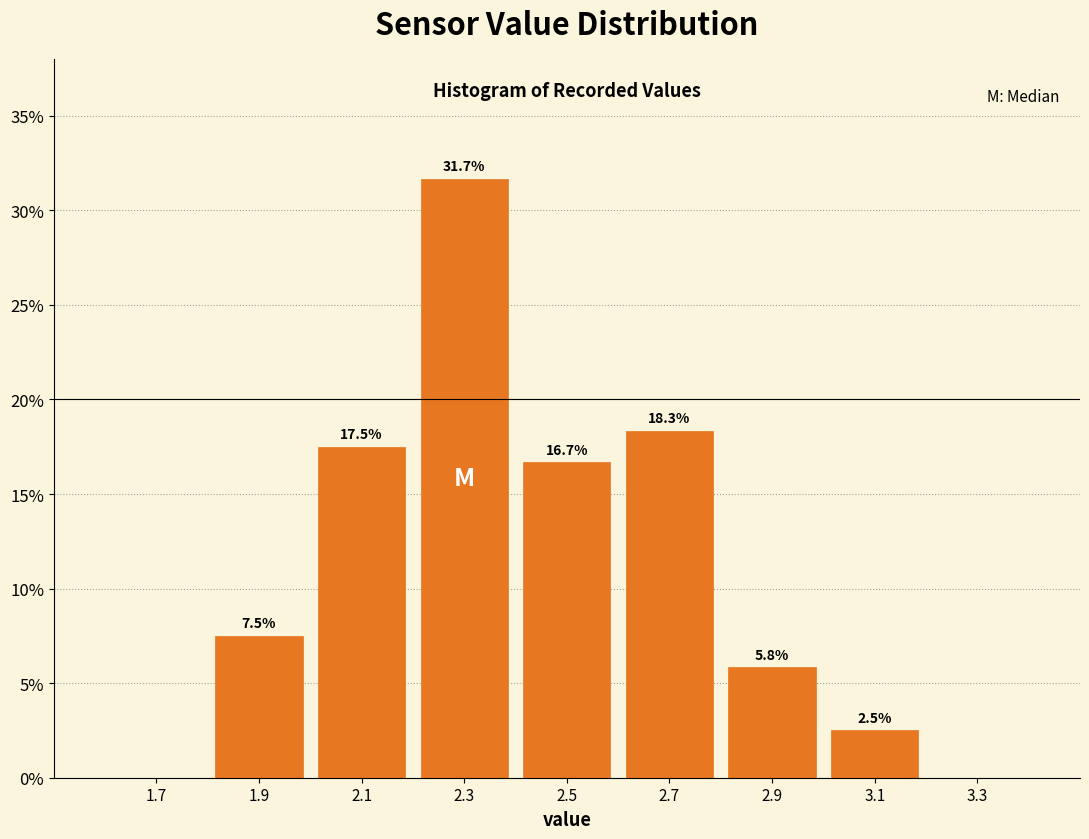

Over which range of the x-axis is the bar tallest?

2.2 to 2.4